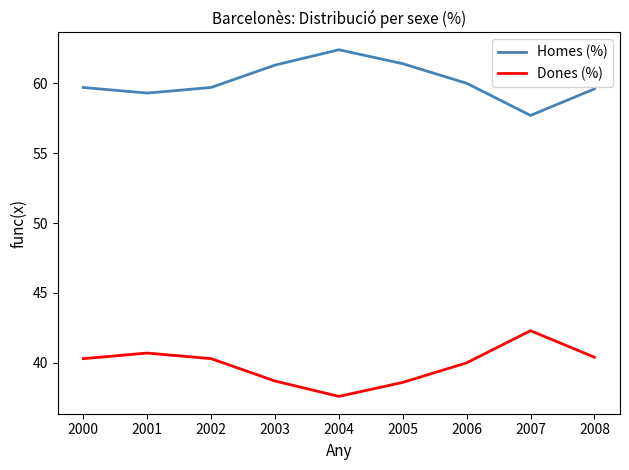

True or false: Homes (%) and Dones (%) intersect in this chart.

False